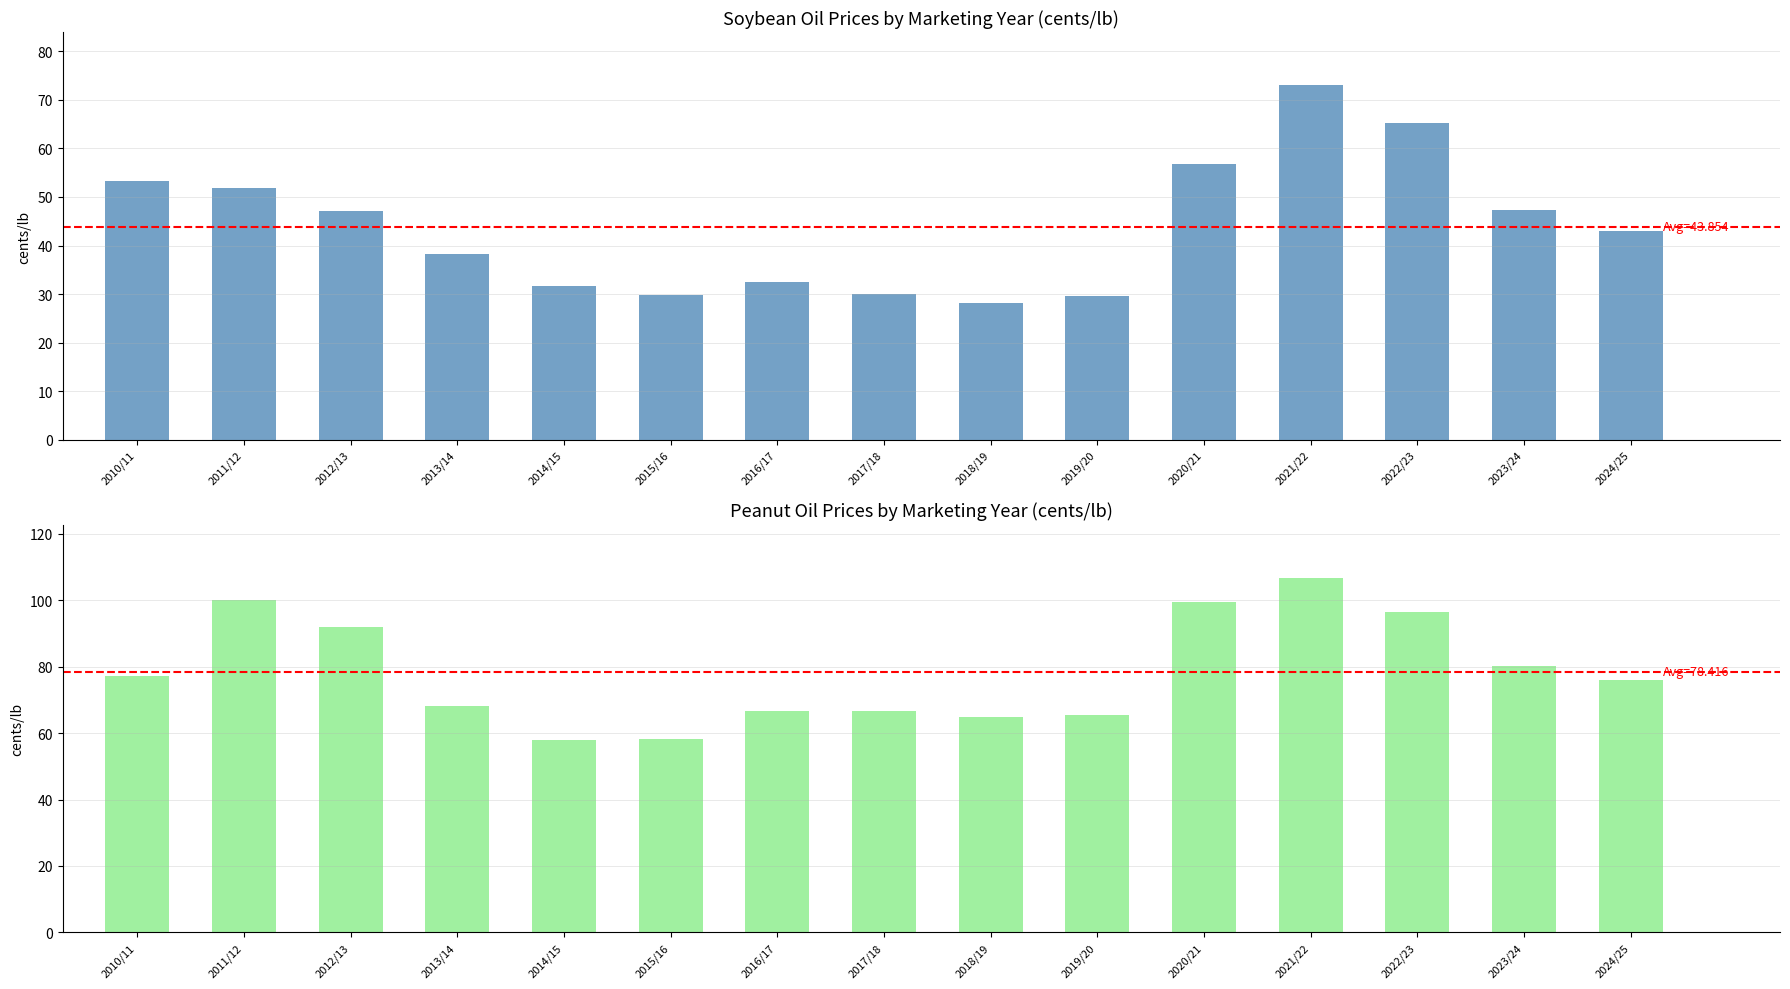

Which label corresponds to the largest value in the chart?

2021/22